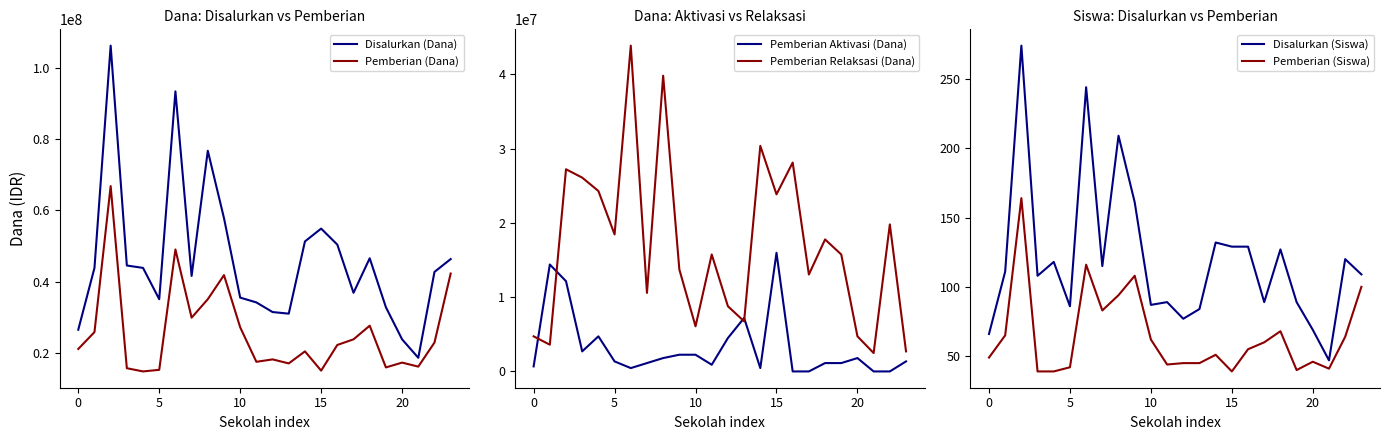

Is it true that Pemberian (Dana) equals 6578090 at 11?

False